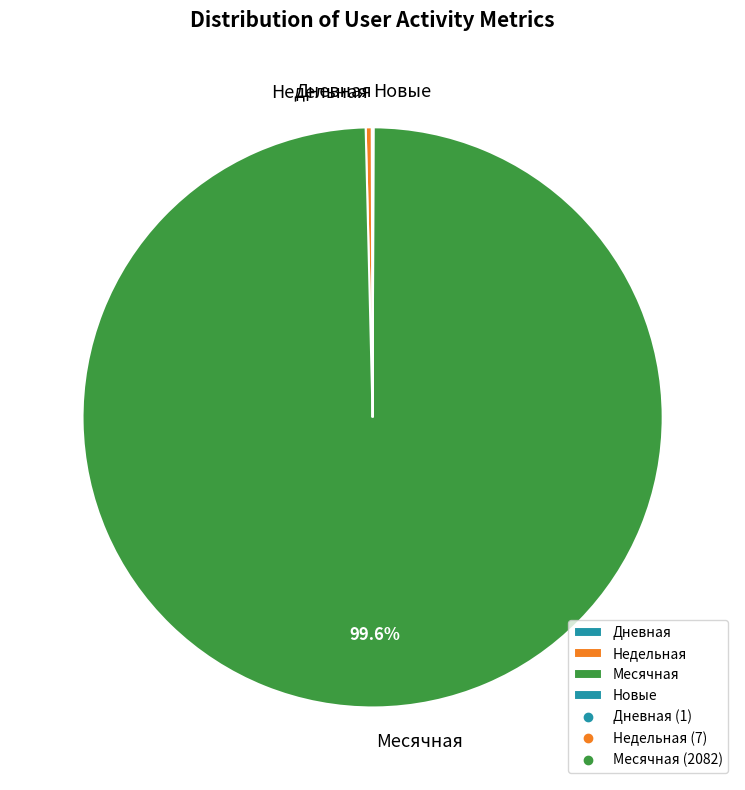

Does Месячная represent more than half of the total?

Yes